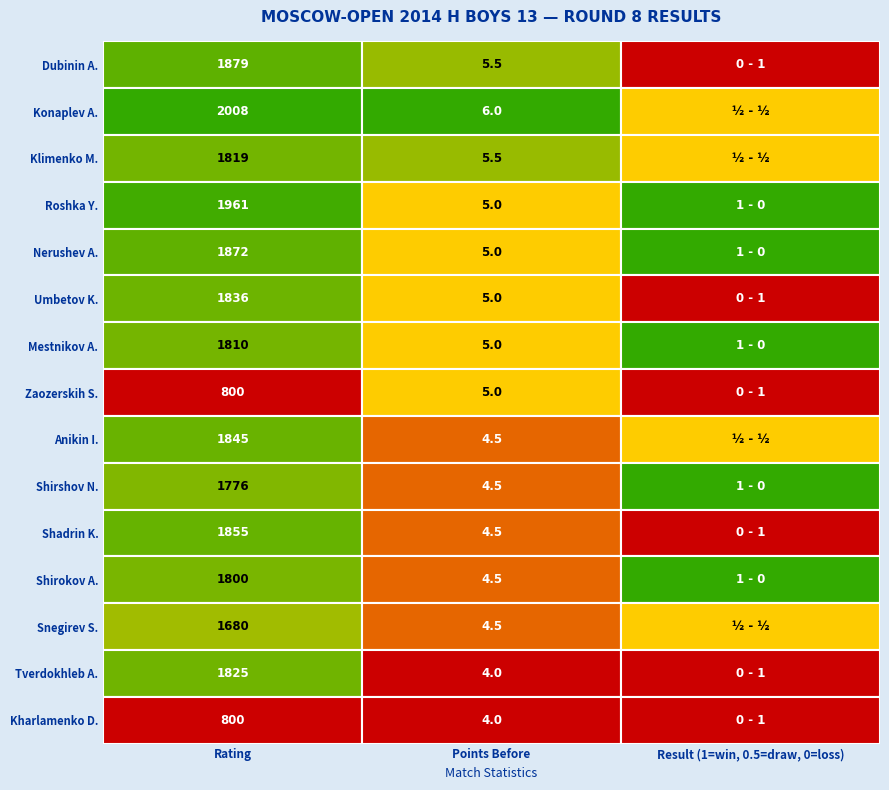

How many values in the Shirshov Nikolay series are below 4?

1